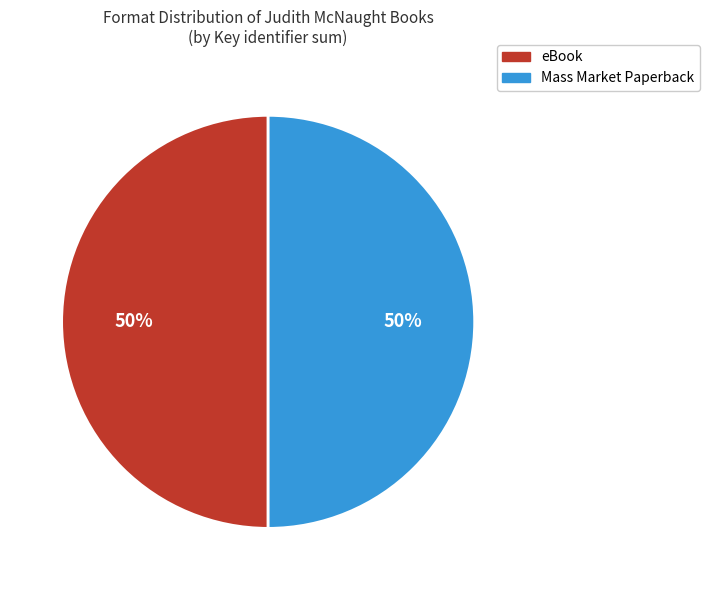

To the nearest percent, what is the average slice percentage?

50%